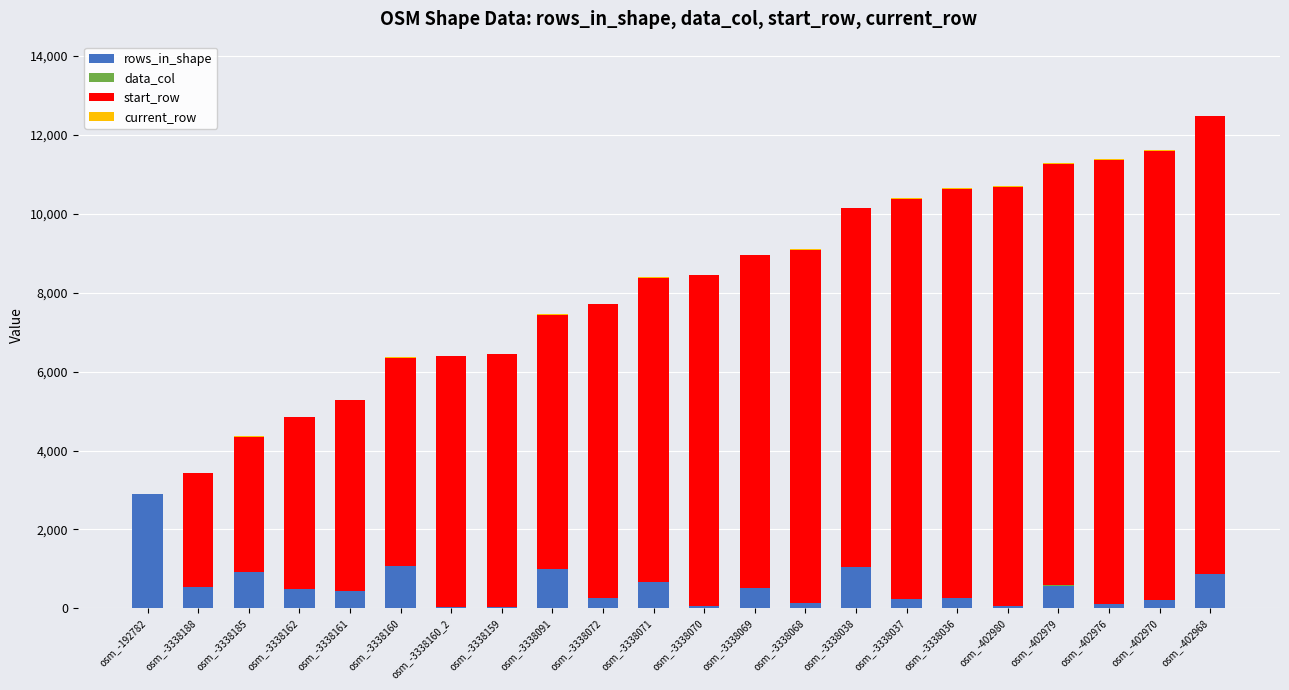

Is it true that rows_in_shape equals 446 at osm_-3338161?

True